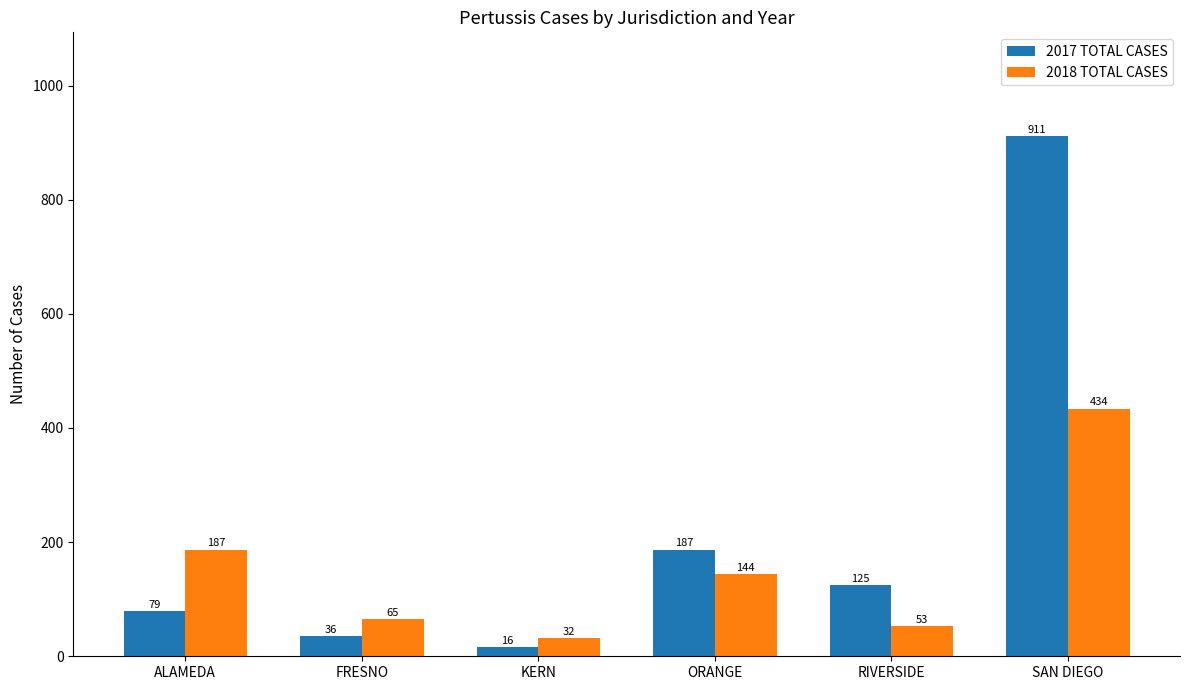

What is the difference between the second highest and minimum values in the 2018 TOTAL CASES series?

155